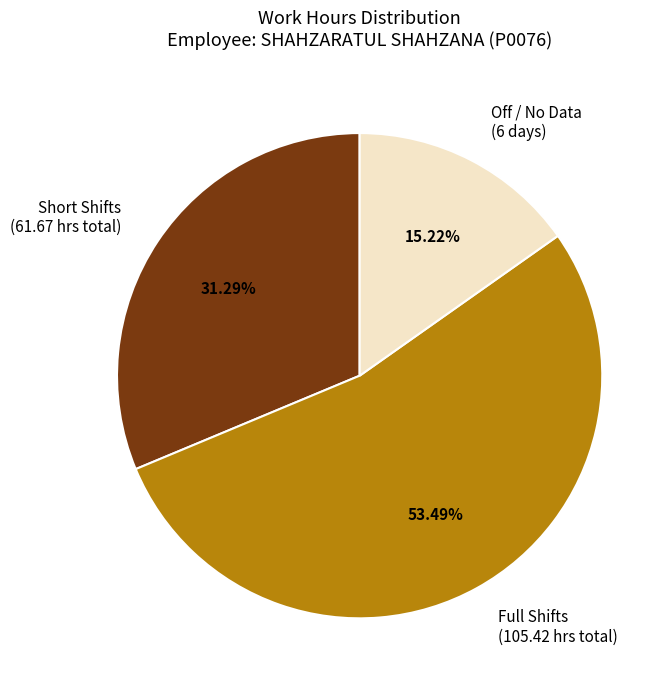

How many segments does this pie chart have?

3